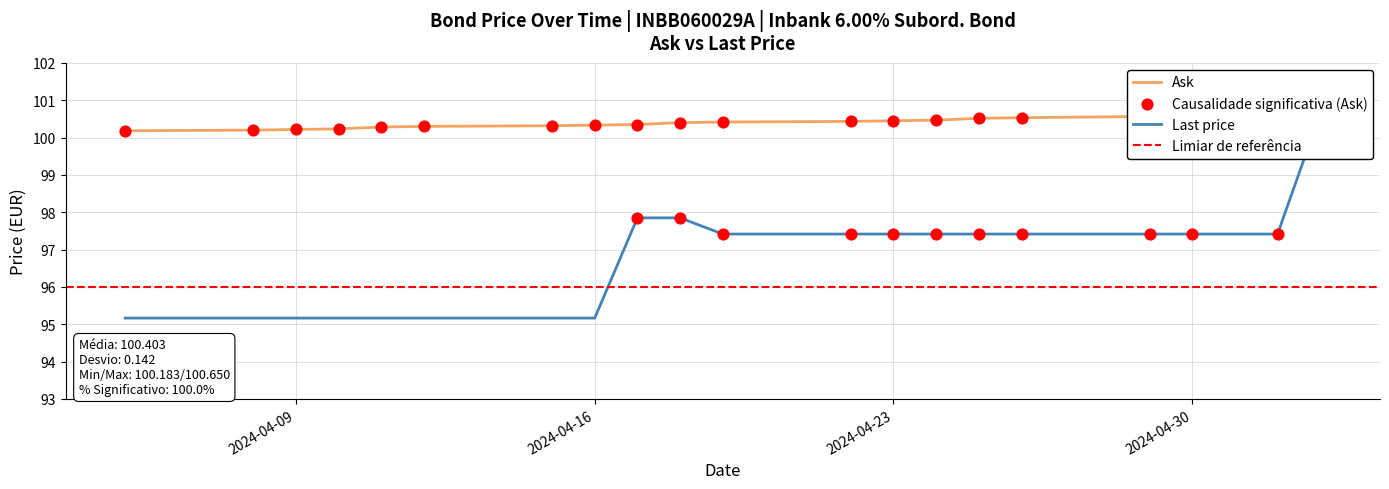

At which category is the sum across all series the highest?

2024-05-03